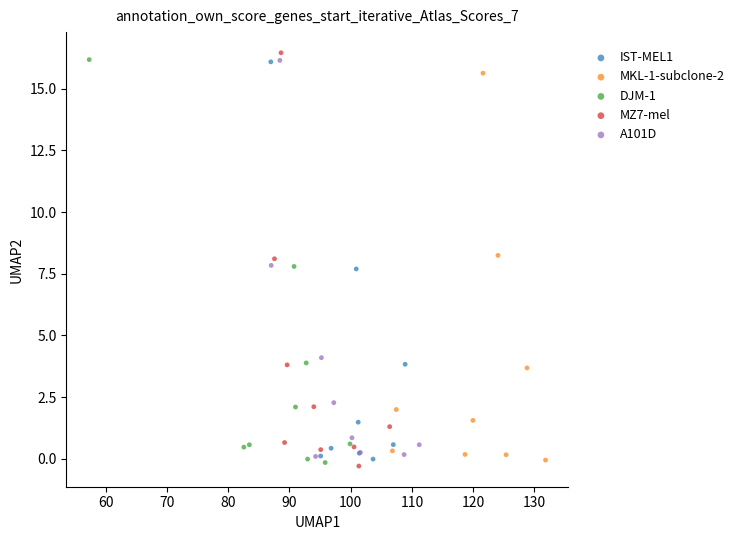

What are all the series names shown in the legend?

IST-MEL1, MKL-1-subclone-2, DJM-1, MZ7-mel, A101D